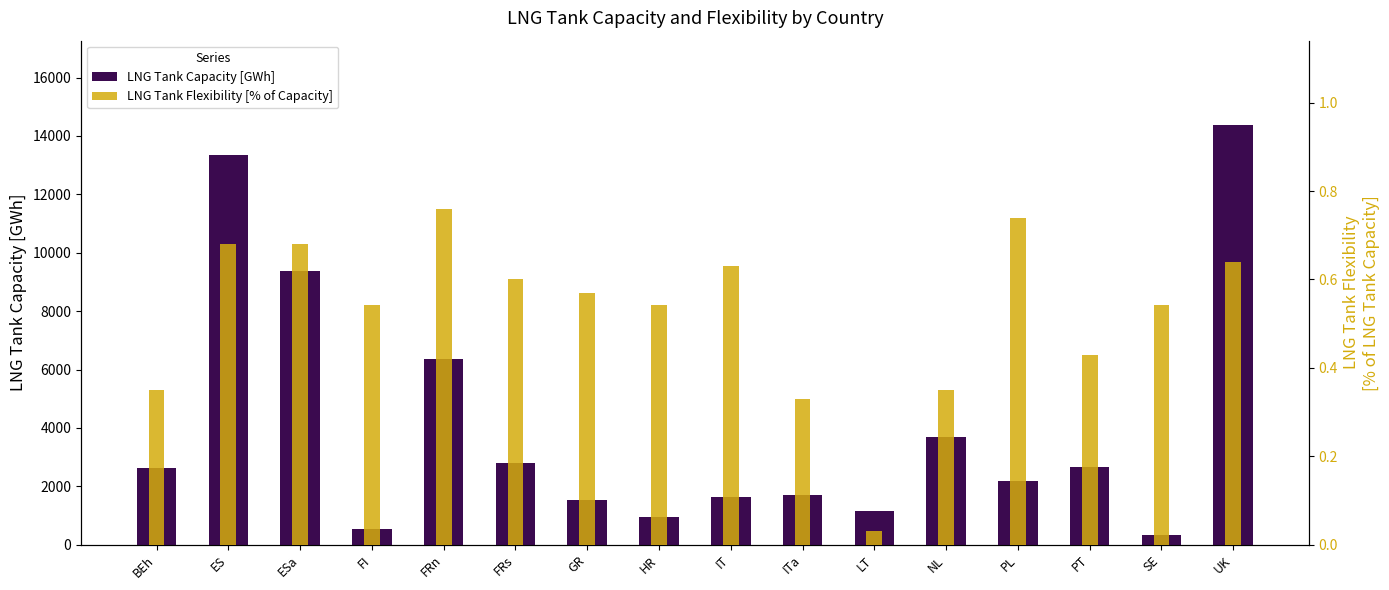

What is the greatest value displayed?

14385.0